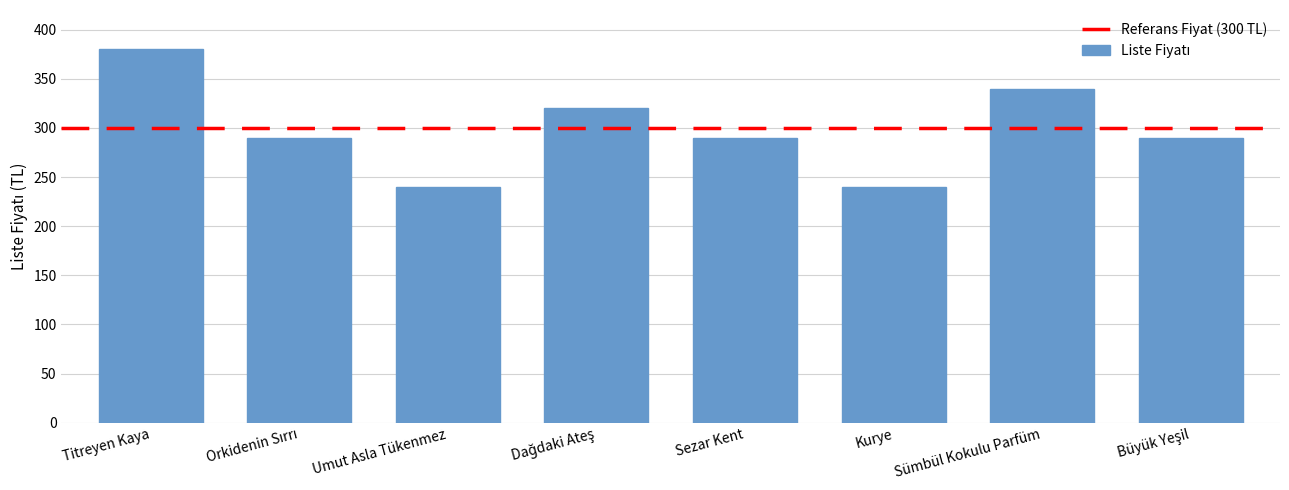

Does the chart contain stacked bars?

No